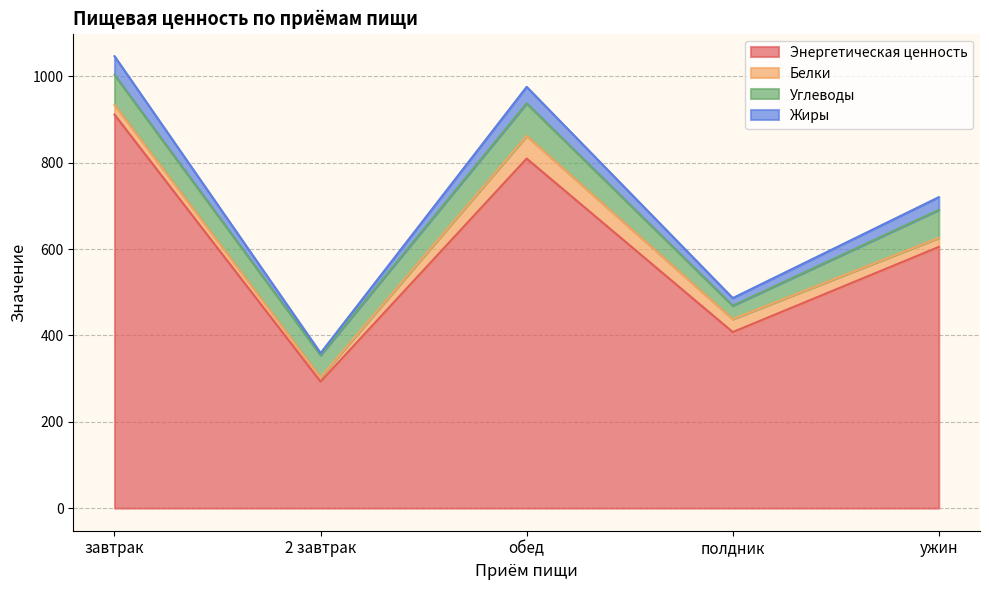

True or false: Энергетическая ценность and Жиры intersect in this chart.

False